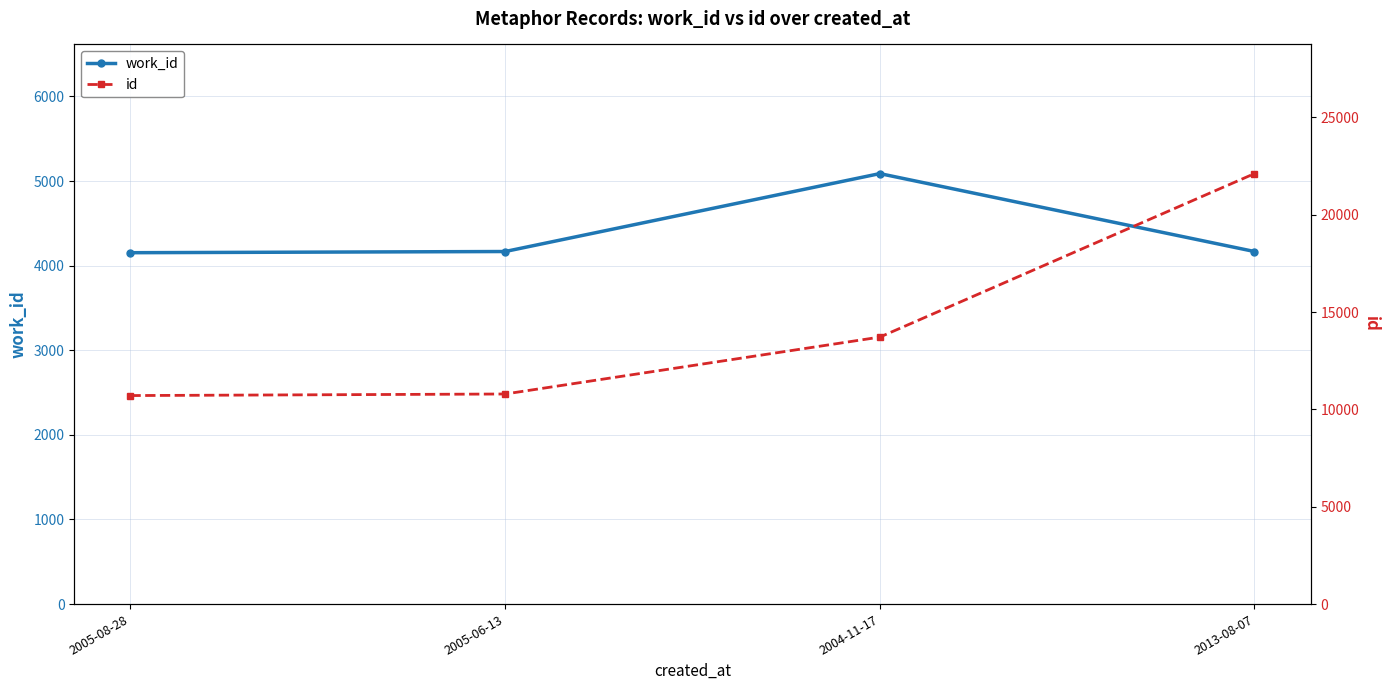

Rank the series by their average value, from highest to lowest.

id, work_id